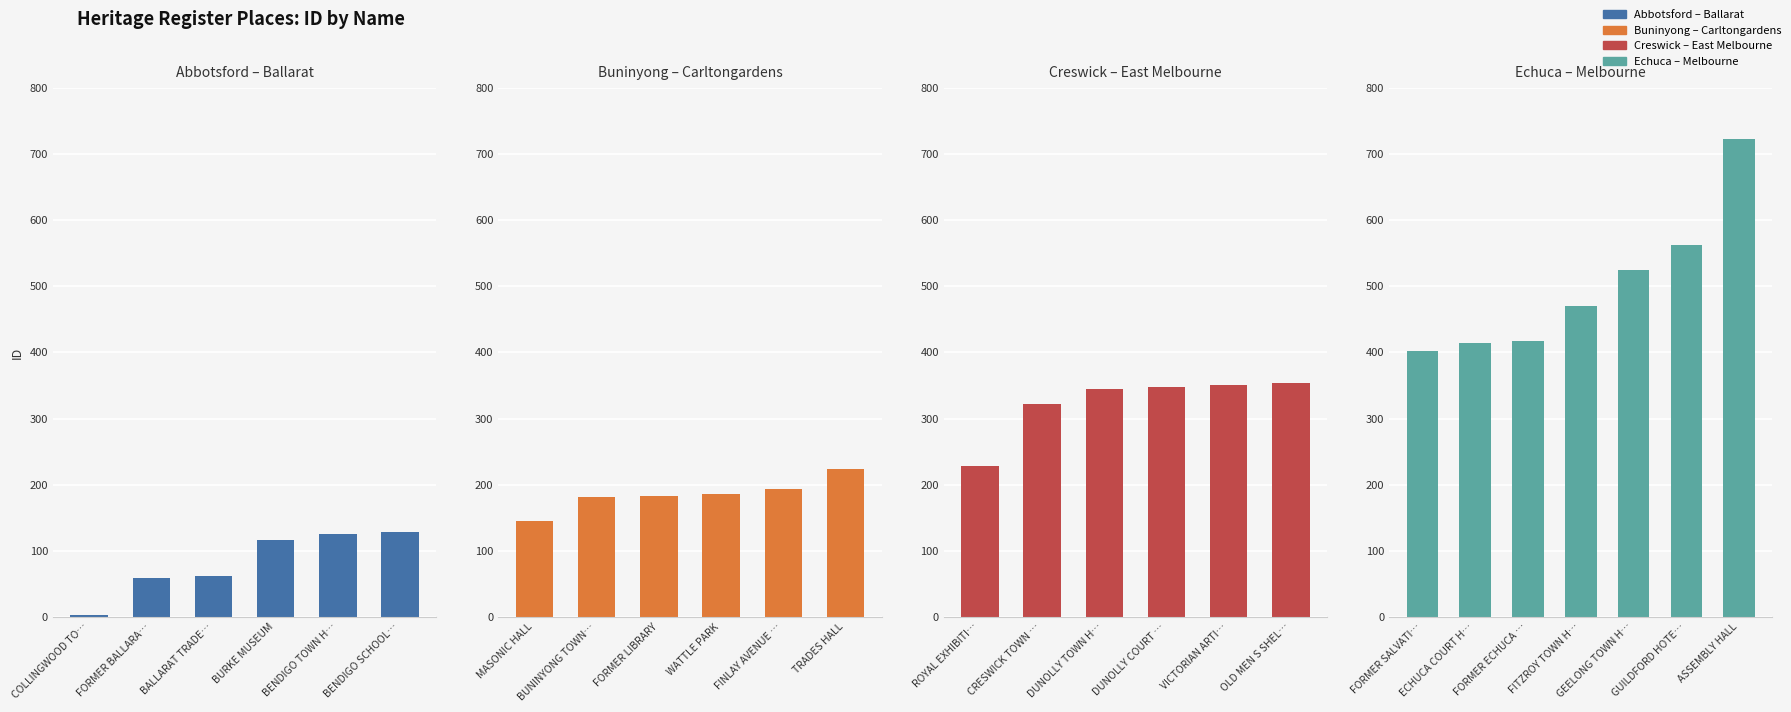

How many data points are above 471?

3